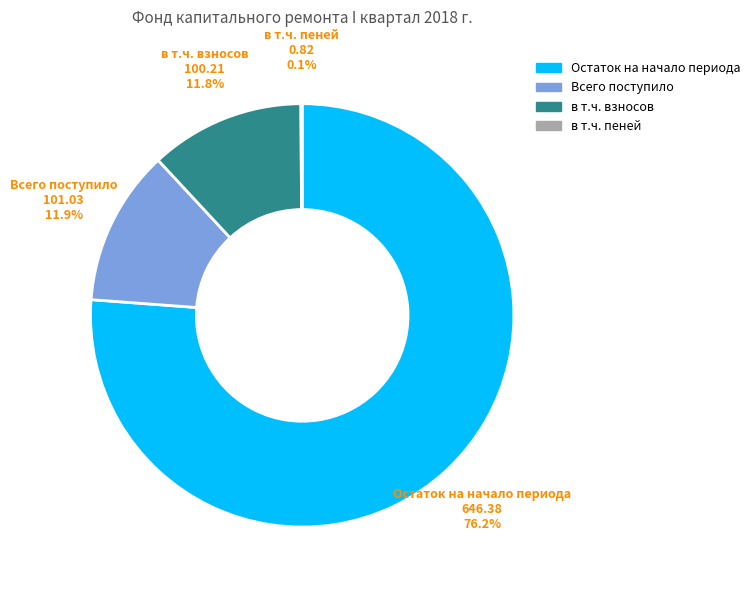

Do Остаток на начало периода and Всего поступило together represent more than half of the pie?

Yes